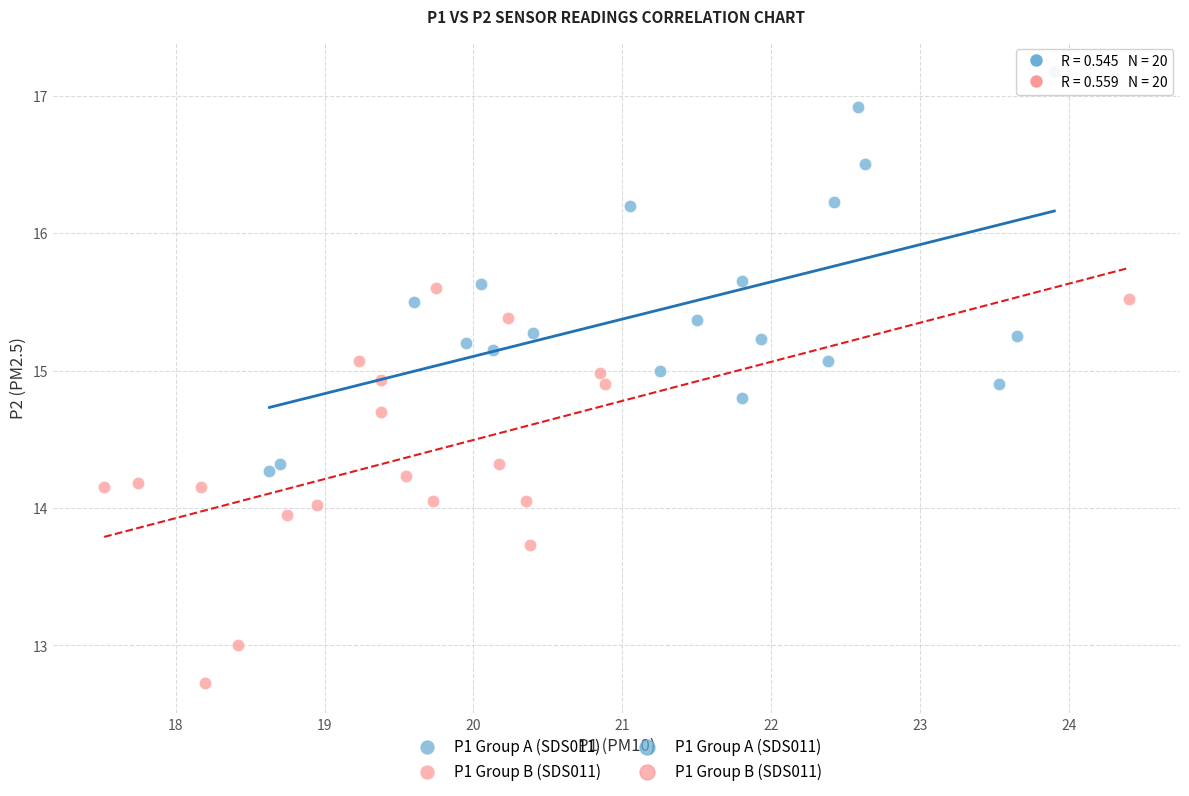

Which series reaches the minimum Y coordinate?

P1 Group B (SDS011)